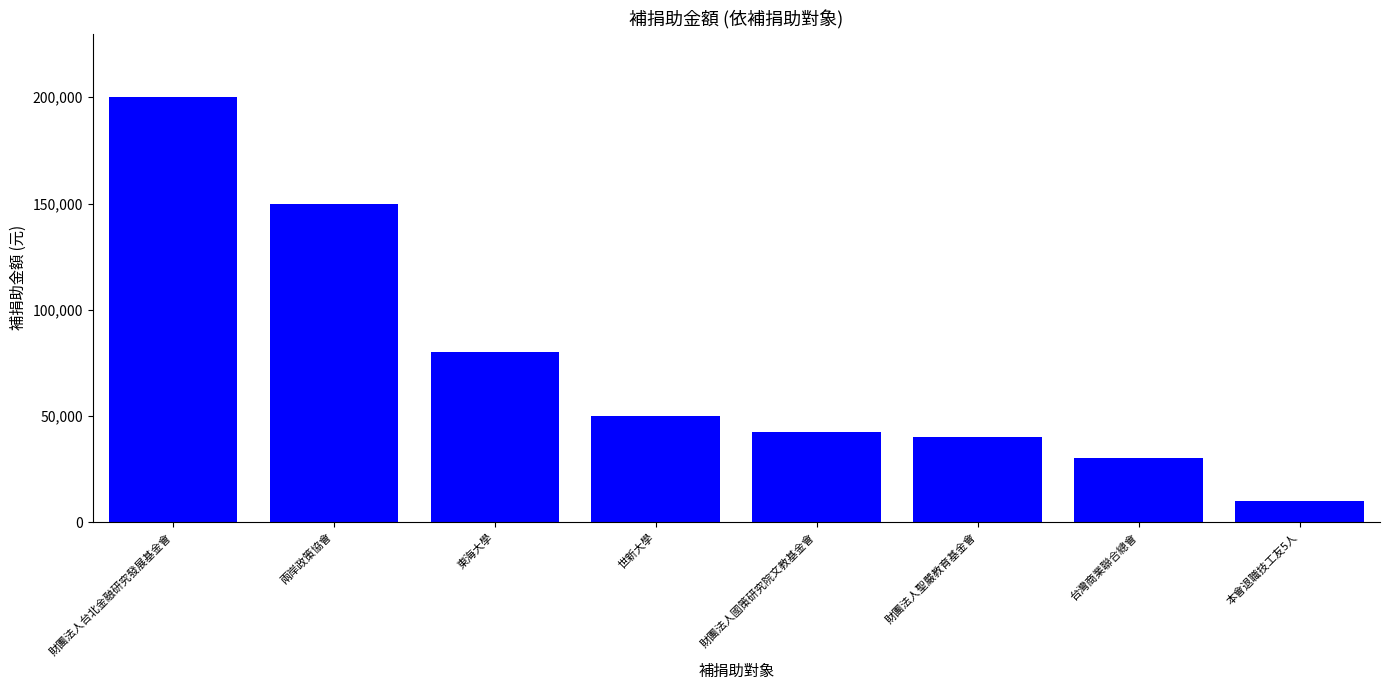

Rank the categories by value from highest to lowest.

財團法人台北金融研究發展基金會, 兩岸政策協會, 東海大學, 世新大學, 財團法人國策研究院文教基金會, 財團法人聖嚴教育基金會, 台灣商業聯合總會, 本會退職技工友5人